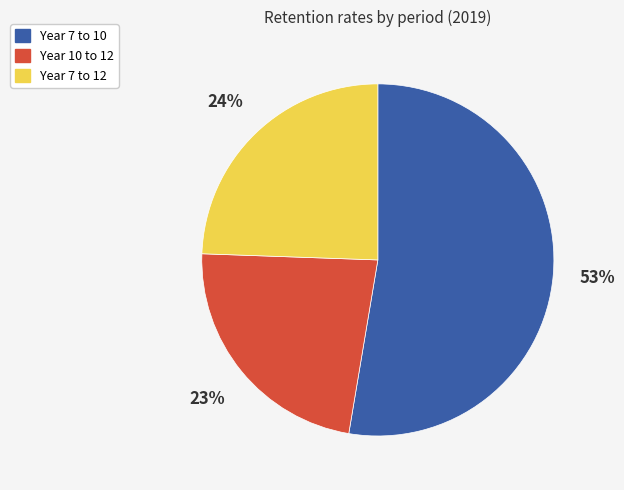

Which category accounts for the majority?

Year 7 to 10